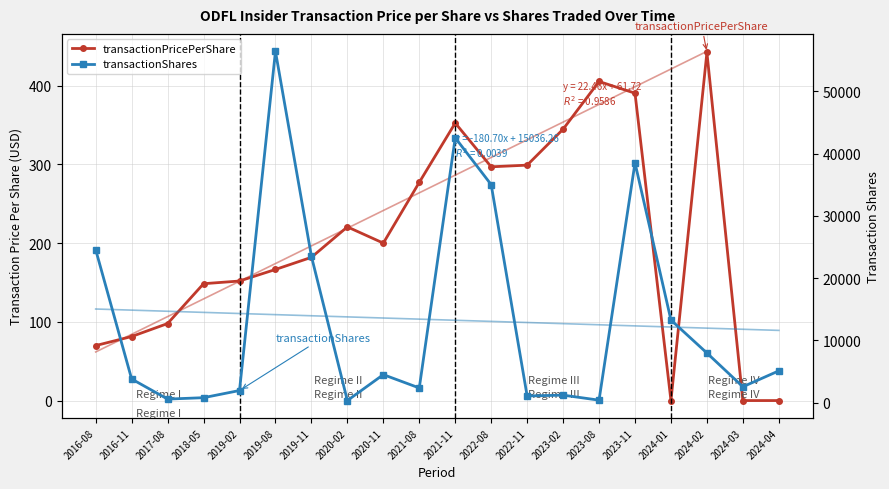

What are all the series names shown in the legend?

transactionPricePerShare, transactionShares